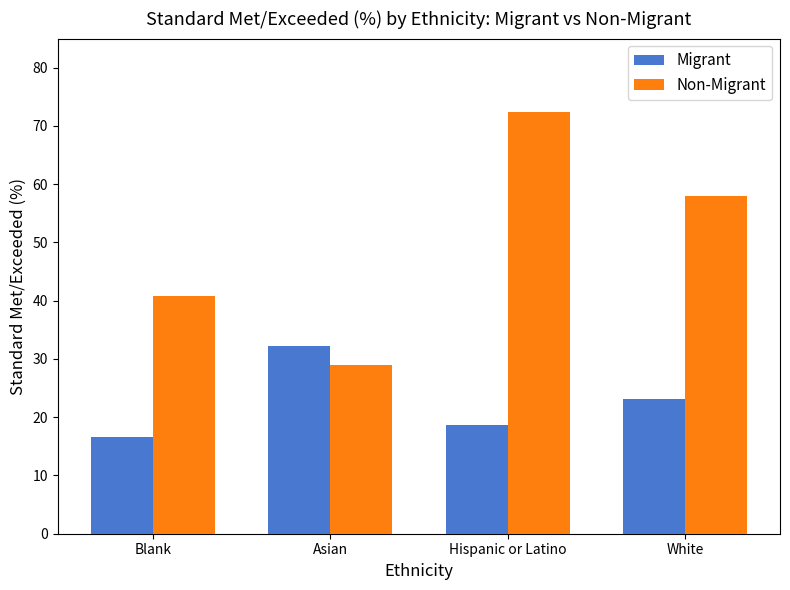

At which label does Migrant first exceed 23?

Asian